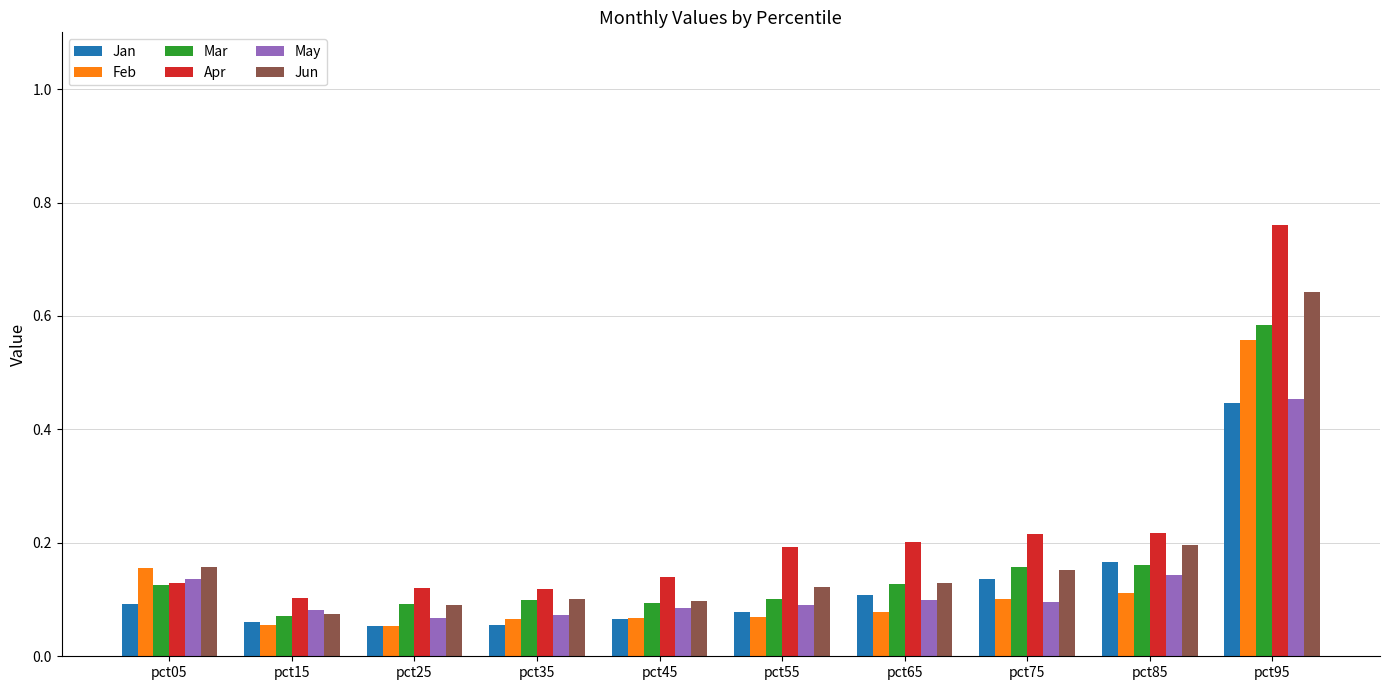

Which series has the widest spread of values?

Apr